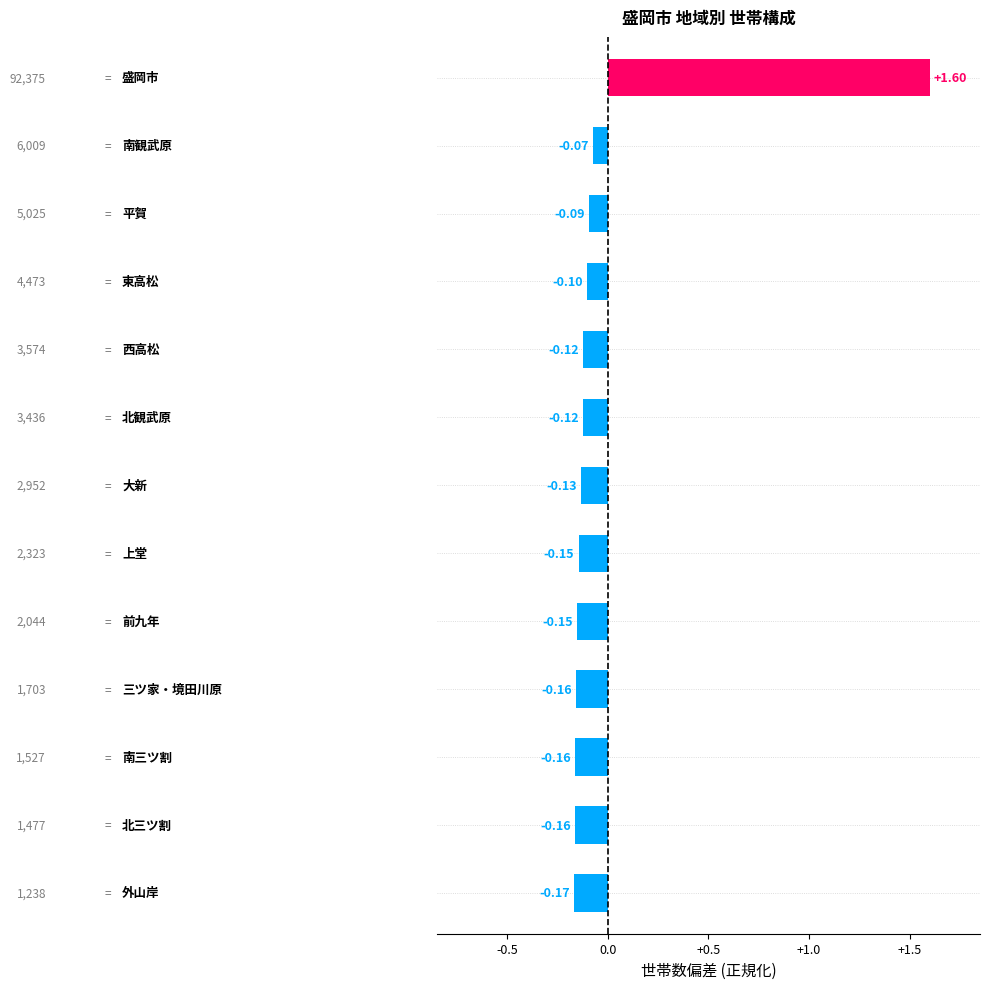

What is the difference between the maximum and minimum values?

1.8